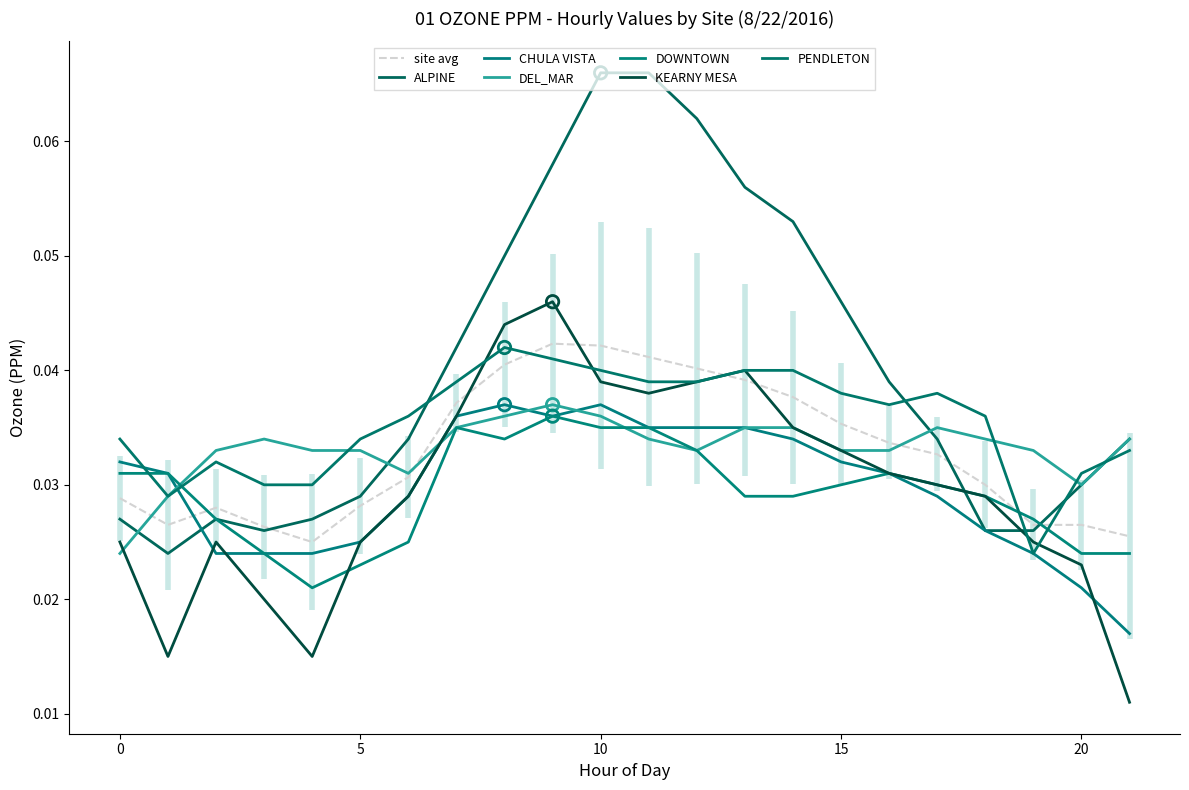

At how many categories does at least one series exceed 0?

22